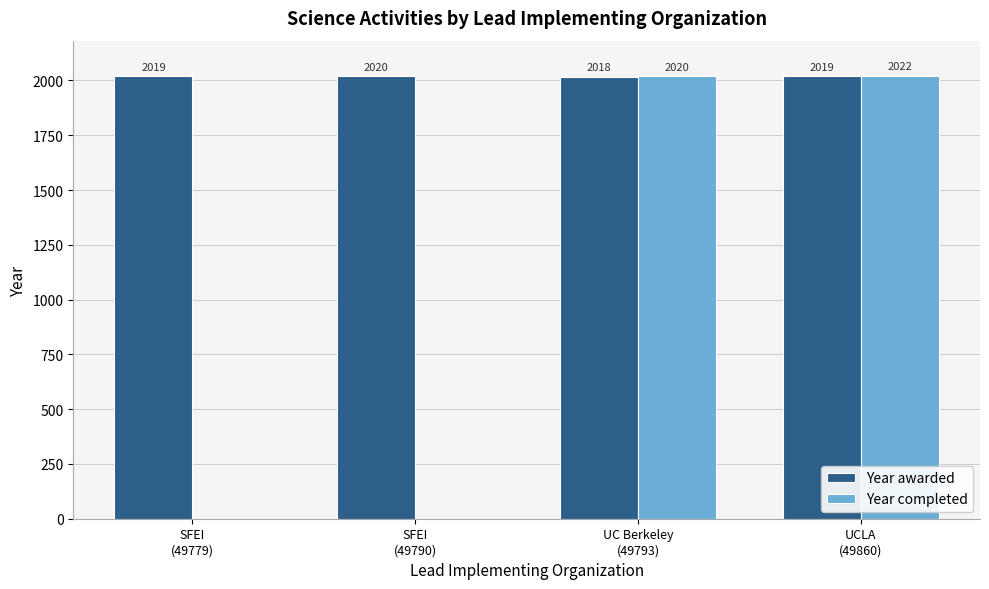

Where is Year completed nearest to the value 1011?

UC Berkeley
(49793)